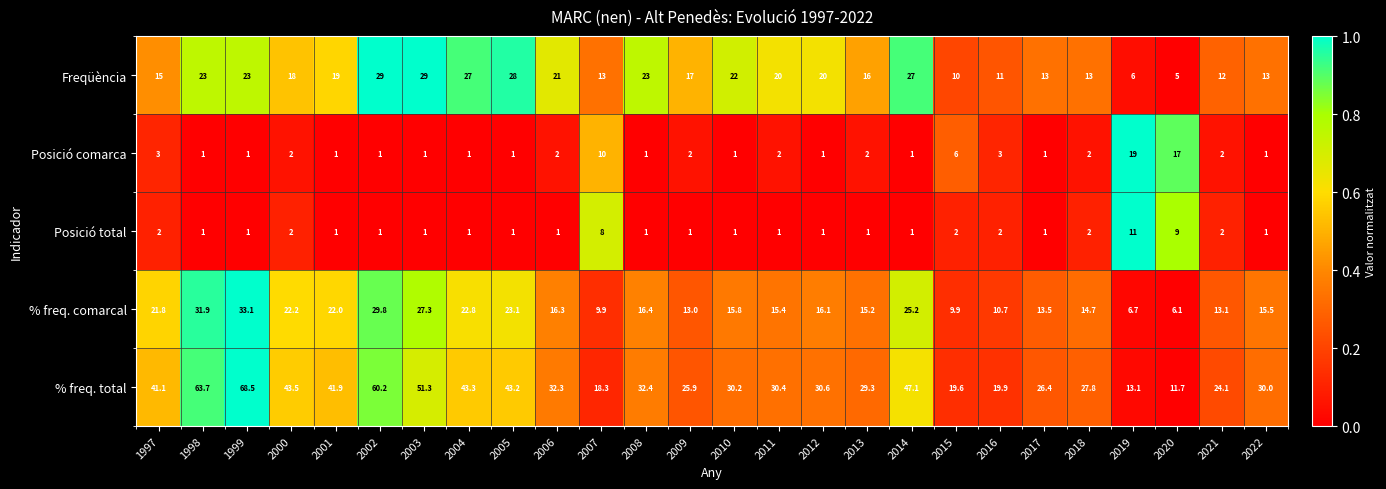

List the series in order of their peak value, highest first.

% freq. total, % freq. comarcal, Freqüència, Posició comarca, Posició total